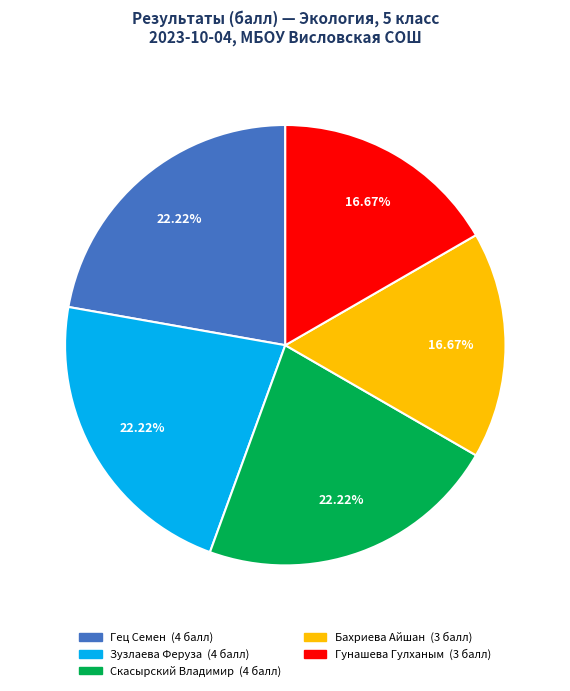

How many slices are in this pie chart?

5